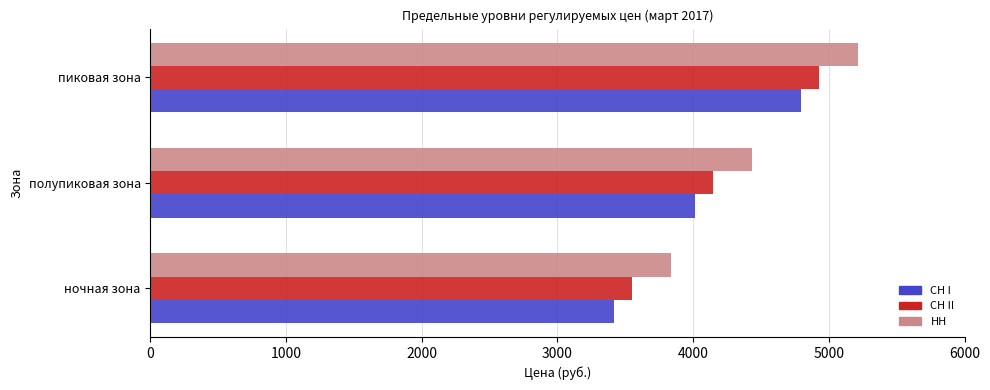

What is the average value of the СН II series?

4206.1